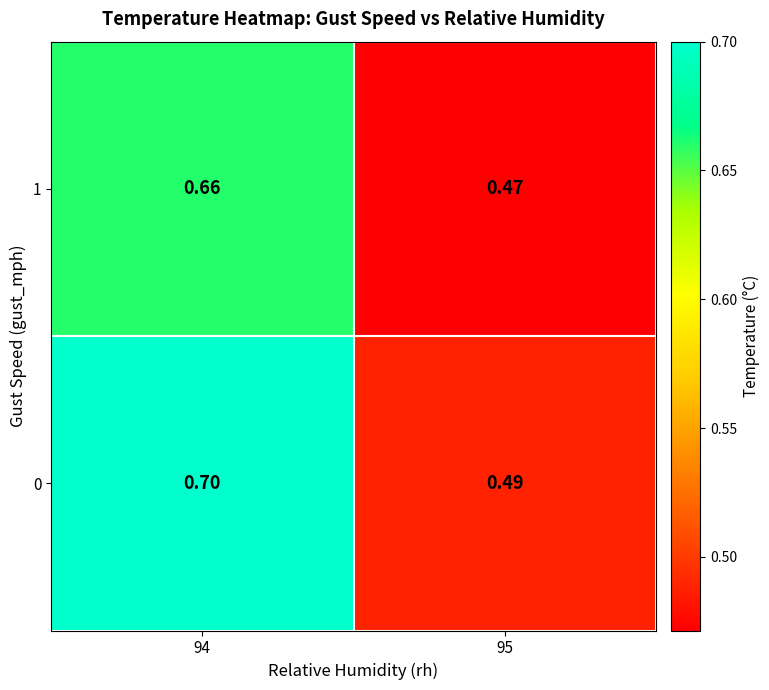

At which category is the sum across all series the highest?

94